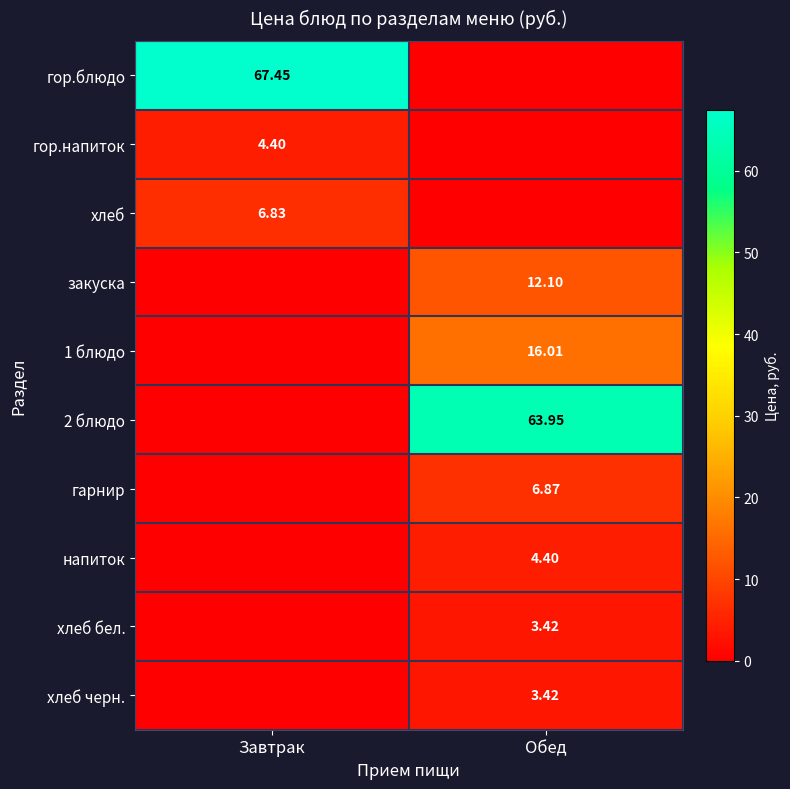

Which has a higher value, Завтрак or Обед?

Завтрак